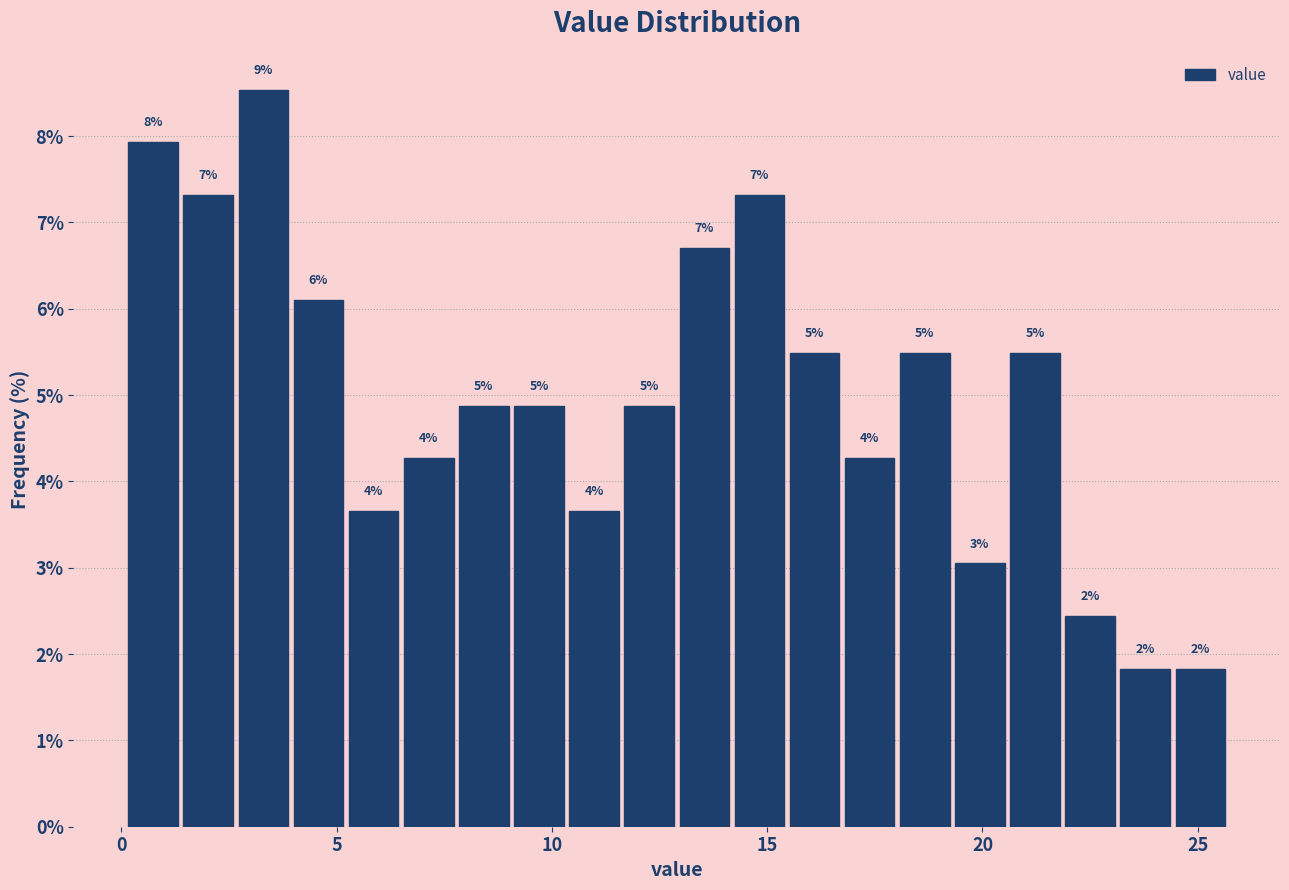

Around what value on the x-axis is the tallest bar? Give the approximate position of its centre, as read against the axis.

3.5